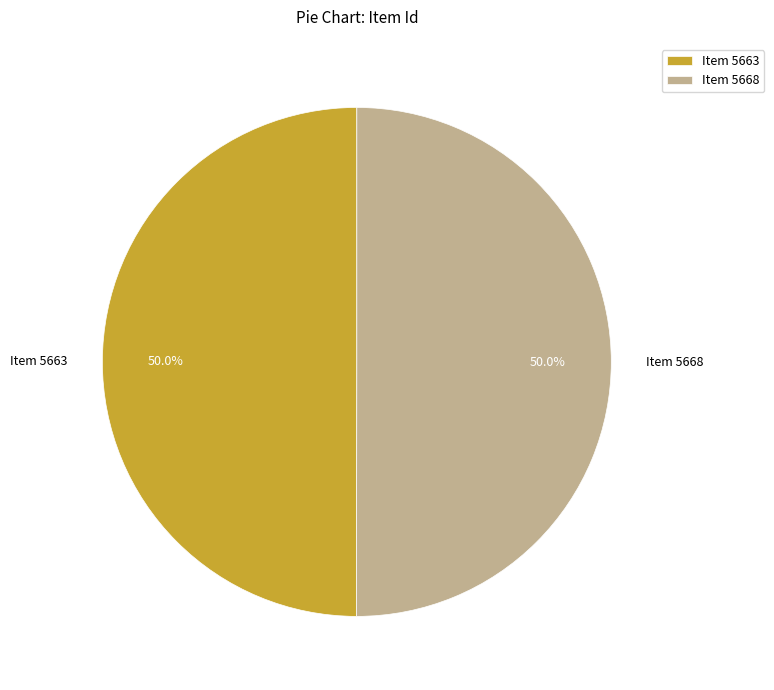

Is the sum of Item 5668 and Item 5663 greater than half?

Yes